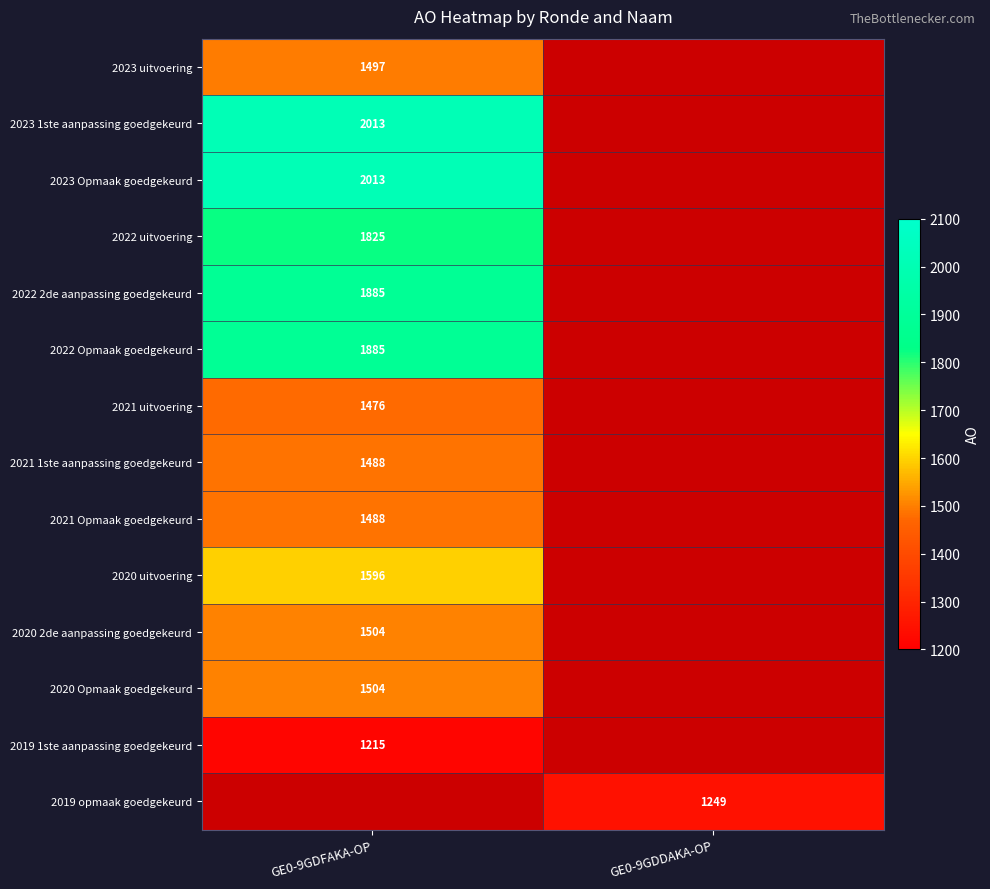

At how many categories does at least one series exceed 1051?

2